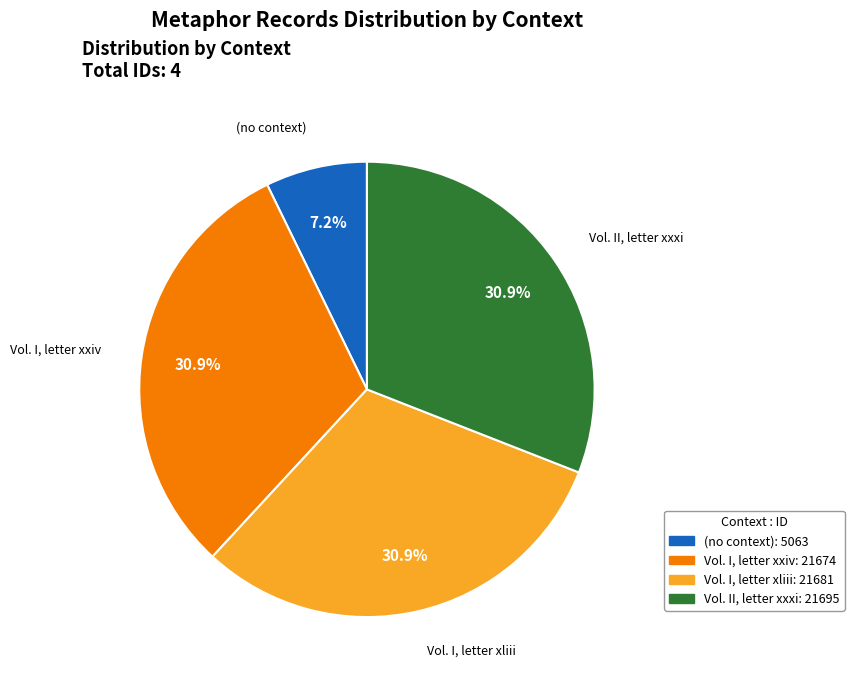

How many slices are in this pie chart?

4